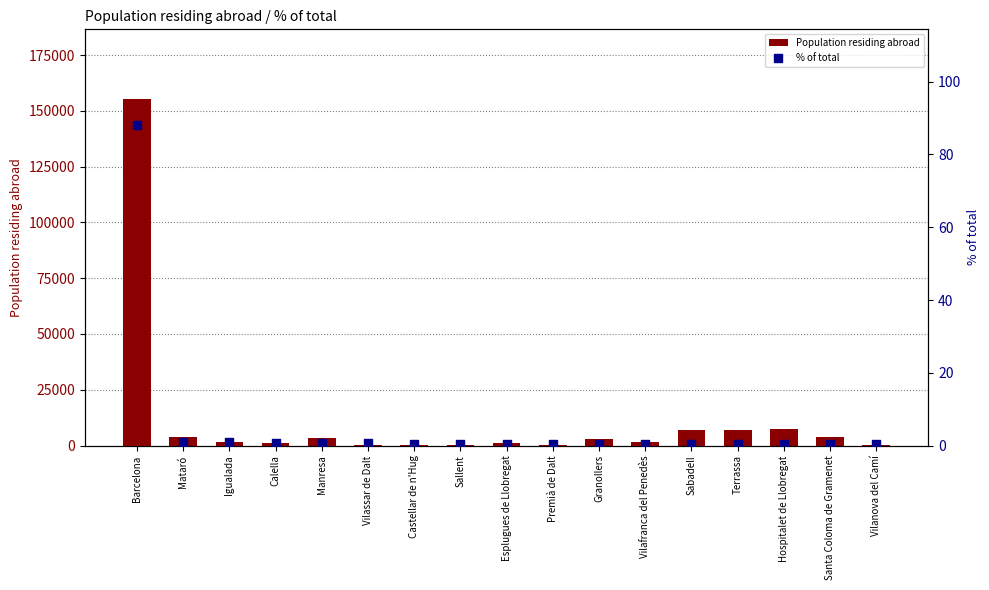

Which series contains the lowest Y value?

% of total